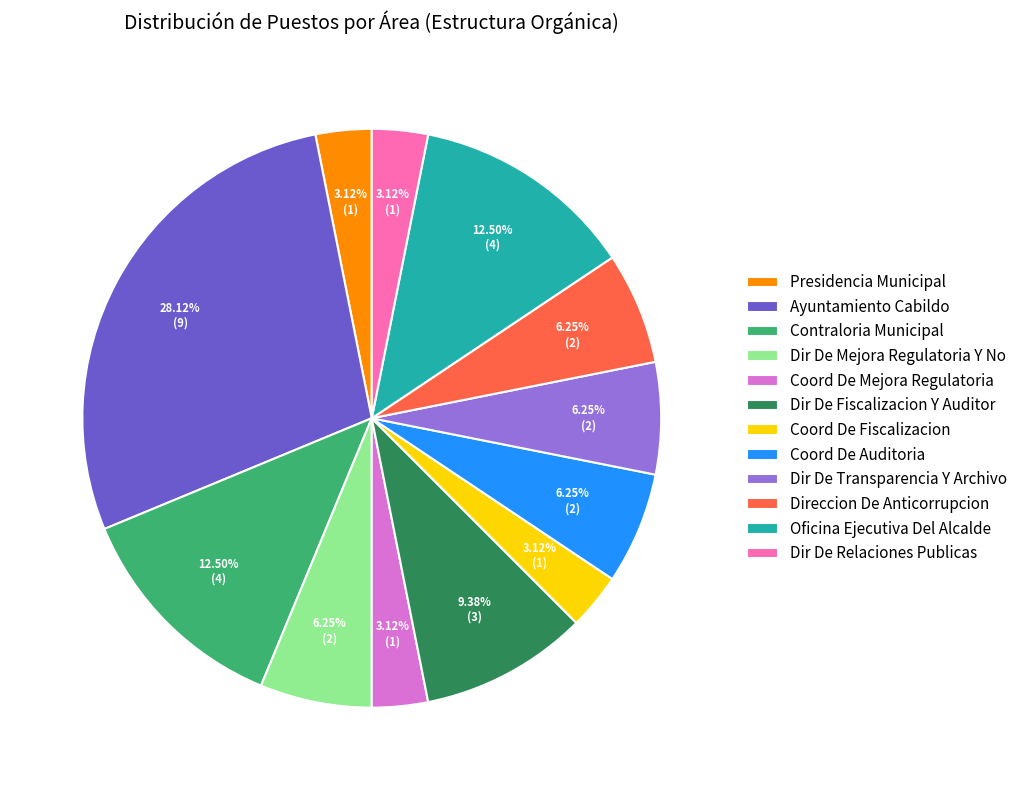

To the nearest percent, what percentage of the pie is Dir De Relaciones Publicas?

3%